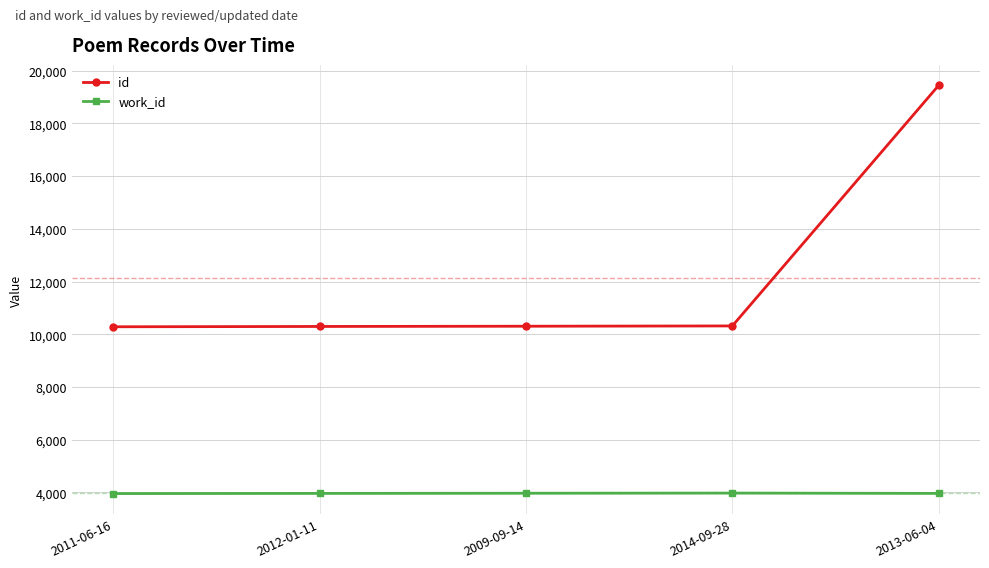

What is the greatest value displayed?

19444